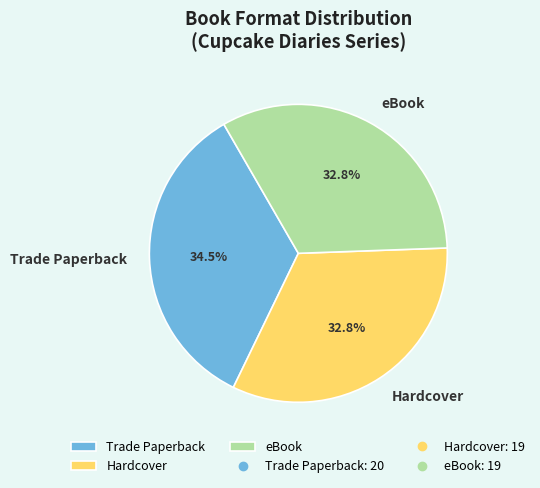

To the nearest percent, what is the combined percentage of Trade Paperback and eBook?

67%